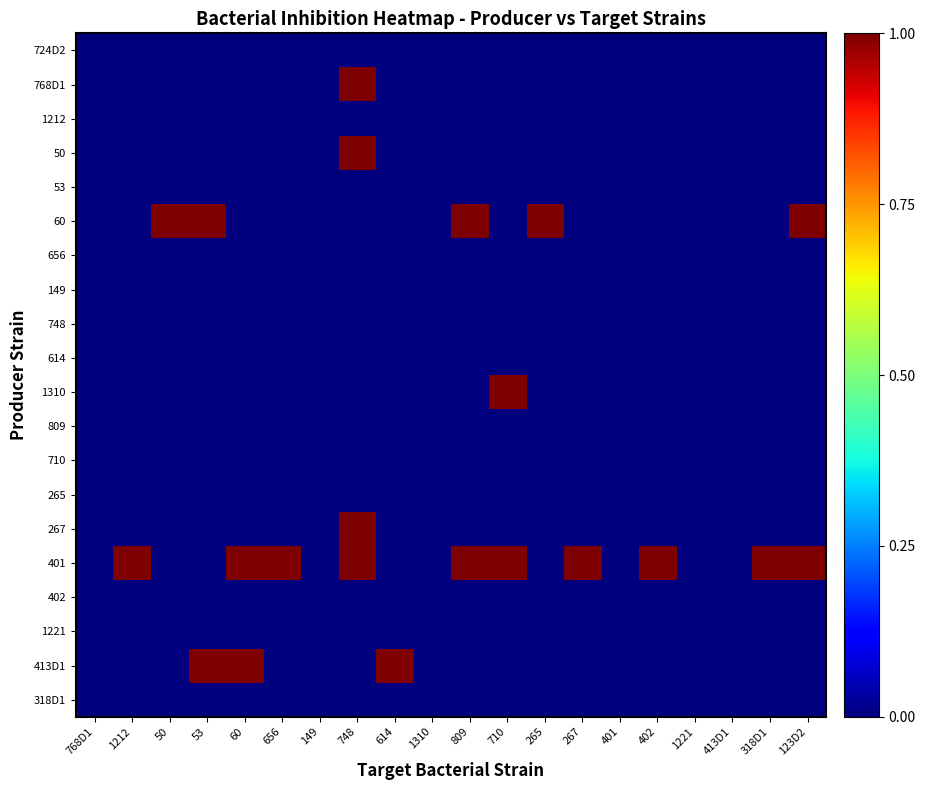

List the series in order of their peak value, highest first.

768D1, 50, 60, 1310, 267, 401, 413D1, 724D2, 1212, 53, 656, 149, 748, 614, 809, 710, 265, 402, 1221, 318D1